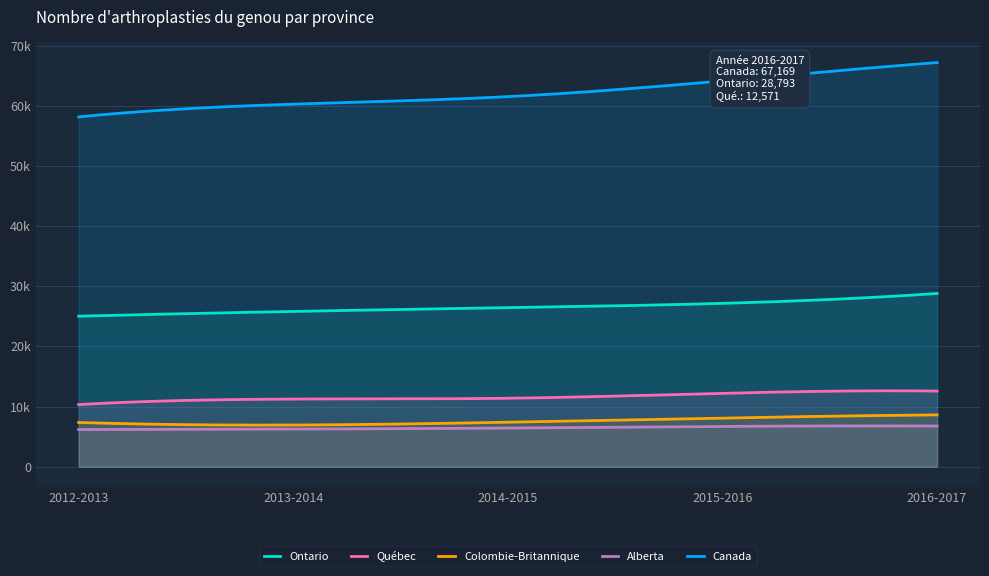

What is the total value across all series at 2016-2017?

123907